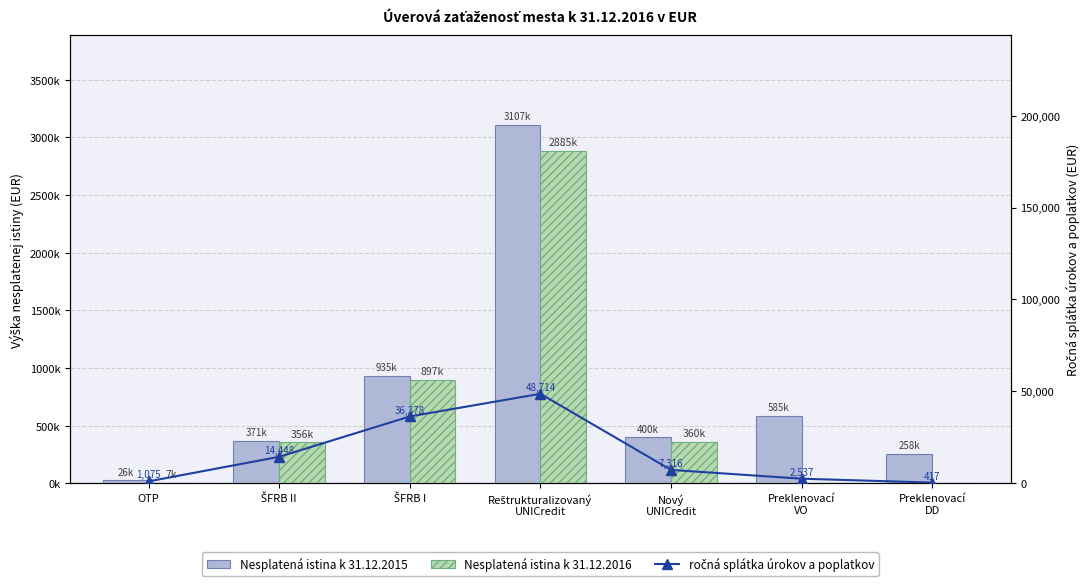

Reading left to right, list all the values displayed in this chart.

Nesplatená istina k 31.12.2015: OTP=26181.2	ŠFRB II=371197.4	ŠFRB I=934762.9	Reštrukturalizovaný
UNICredit=3106748.4	Nový
UNICredit=400000.0	Preklenovací
VO=584938.8	Preklenovací
DD=257934.4
Nesplatená istina k 31.12.2016: OTP=6708.7	ŠFRB II=356184.3	ŠFRB I=896573.3	Reštrukturalizovaný
UNICredit=2884832.4	Nový
UNICredit=359980.0	Preklenovací
VO=0.0	Preklenovací
DD=0.0
ročná splátka úrokov a poplatkov: OTP=1074.8	ŠFRB II=14448.4	ŠFRB I=36377.6	Reštrukturalizovaný
UNICredit=48714.2	Nový
UNICredit=7316.1	Preklenovací
VO=2537.3	Preklenovací
DD=417.3